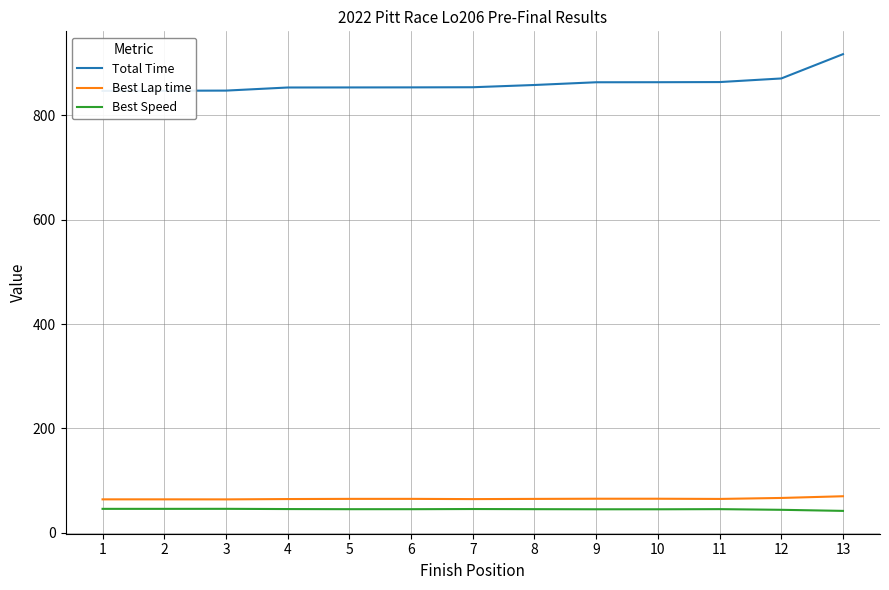

What is the value of the Best Speed point at the 4th from the left?

45.6